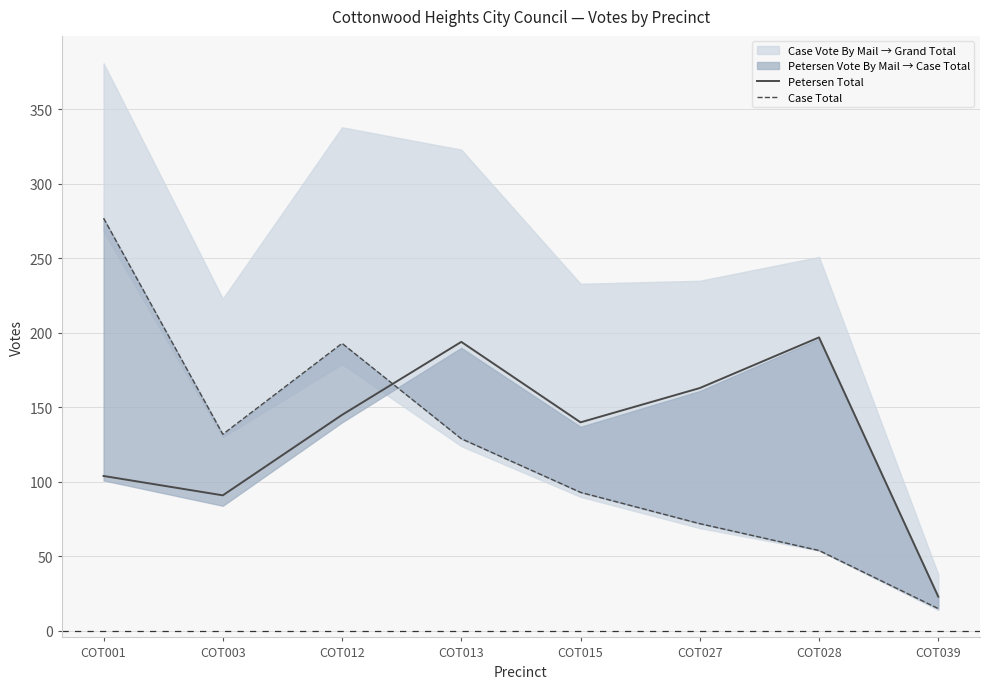

How many lines are shown in the chart?

2